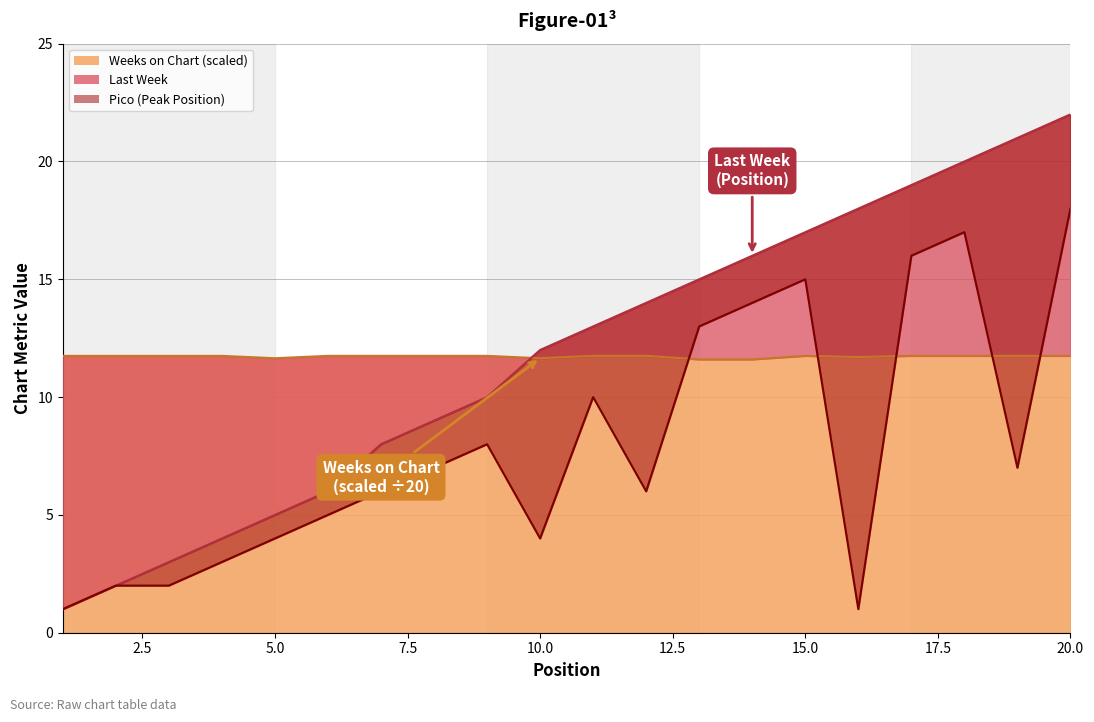

What is the value of the Last Week point at the 11th from the left?

13.0